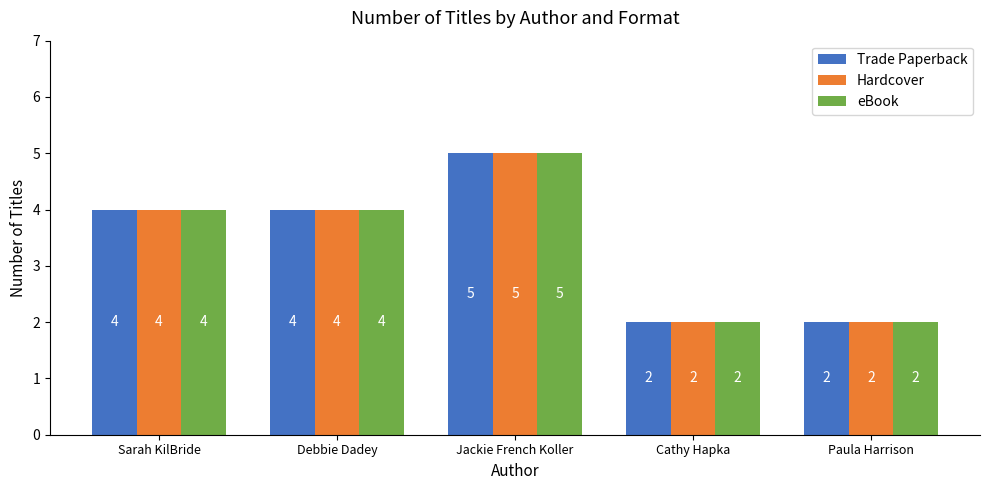

What is the label of the 2nd bar from the right?

Cathy Hapka